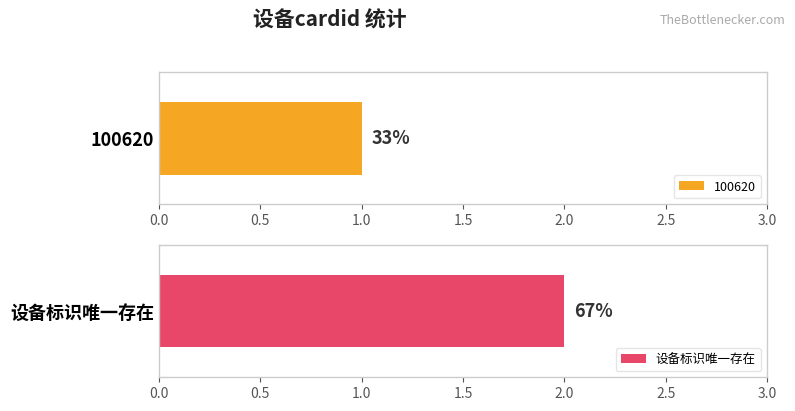

Reading left to right, what are all the values shown in this chart?

1	2